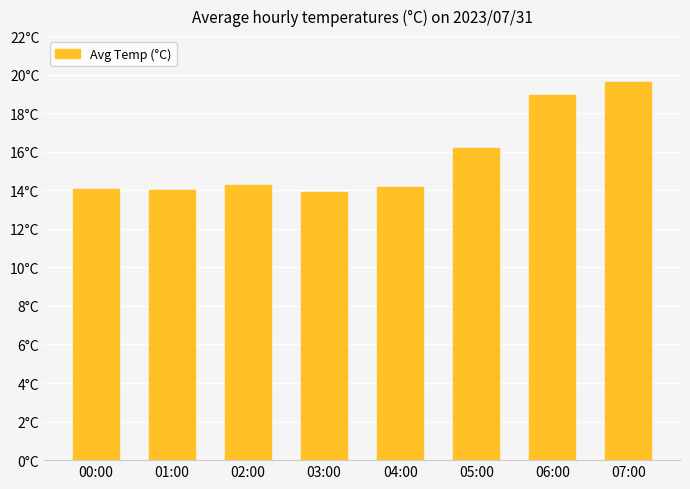

What is the value of the 4th bar from the left?

13.9